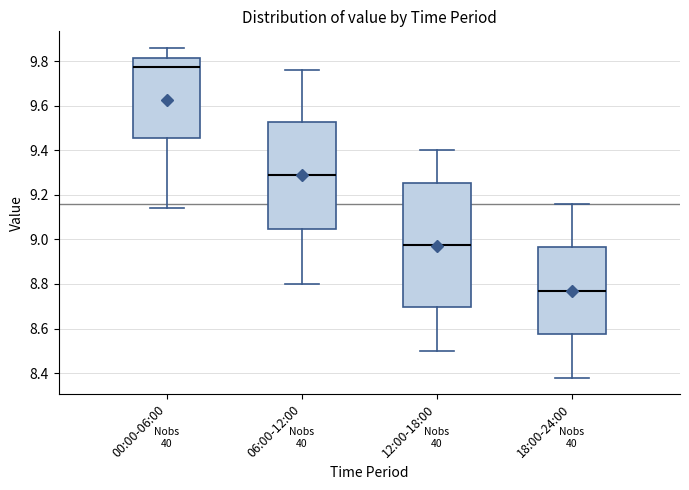

Which box's median line is the lowest?

18:00-24:00